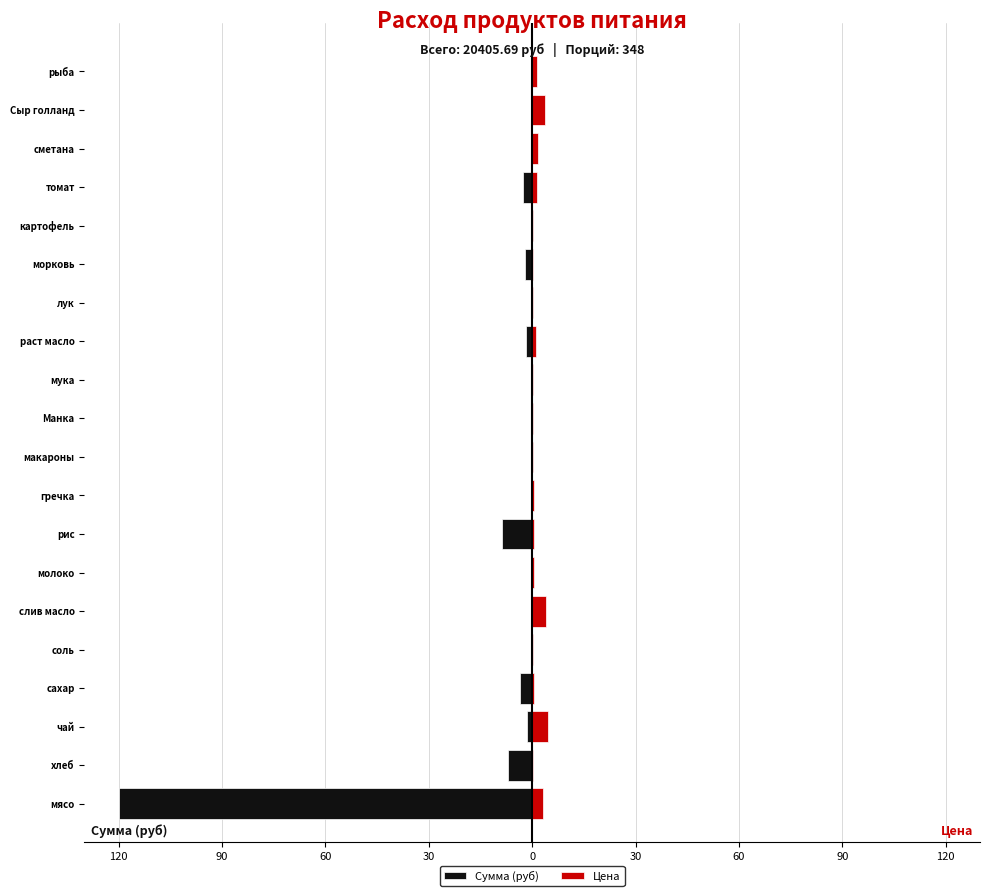

How many distinct data groups are displayed?

2